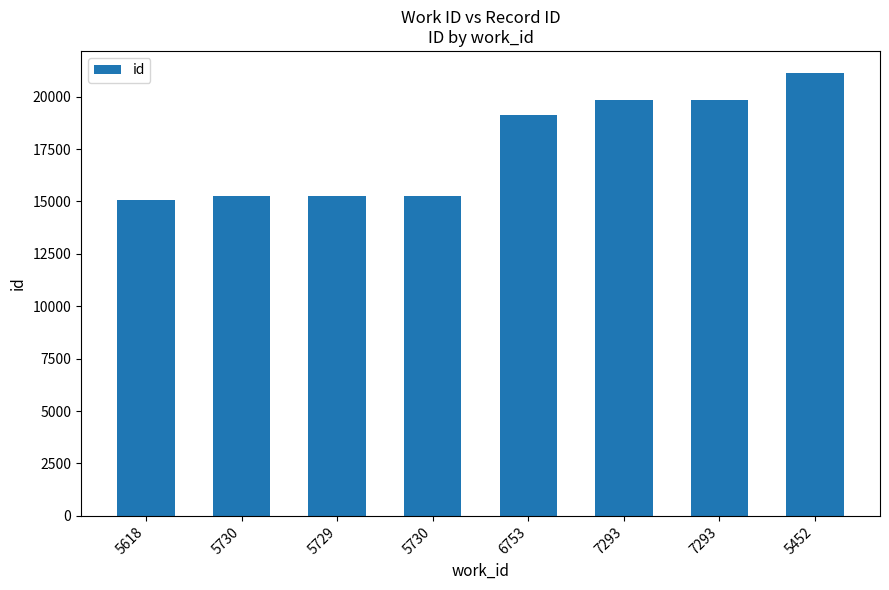

What is the change in value from 5730 to 5730?

+10